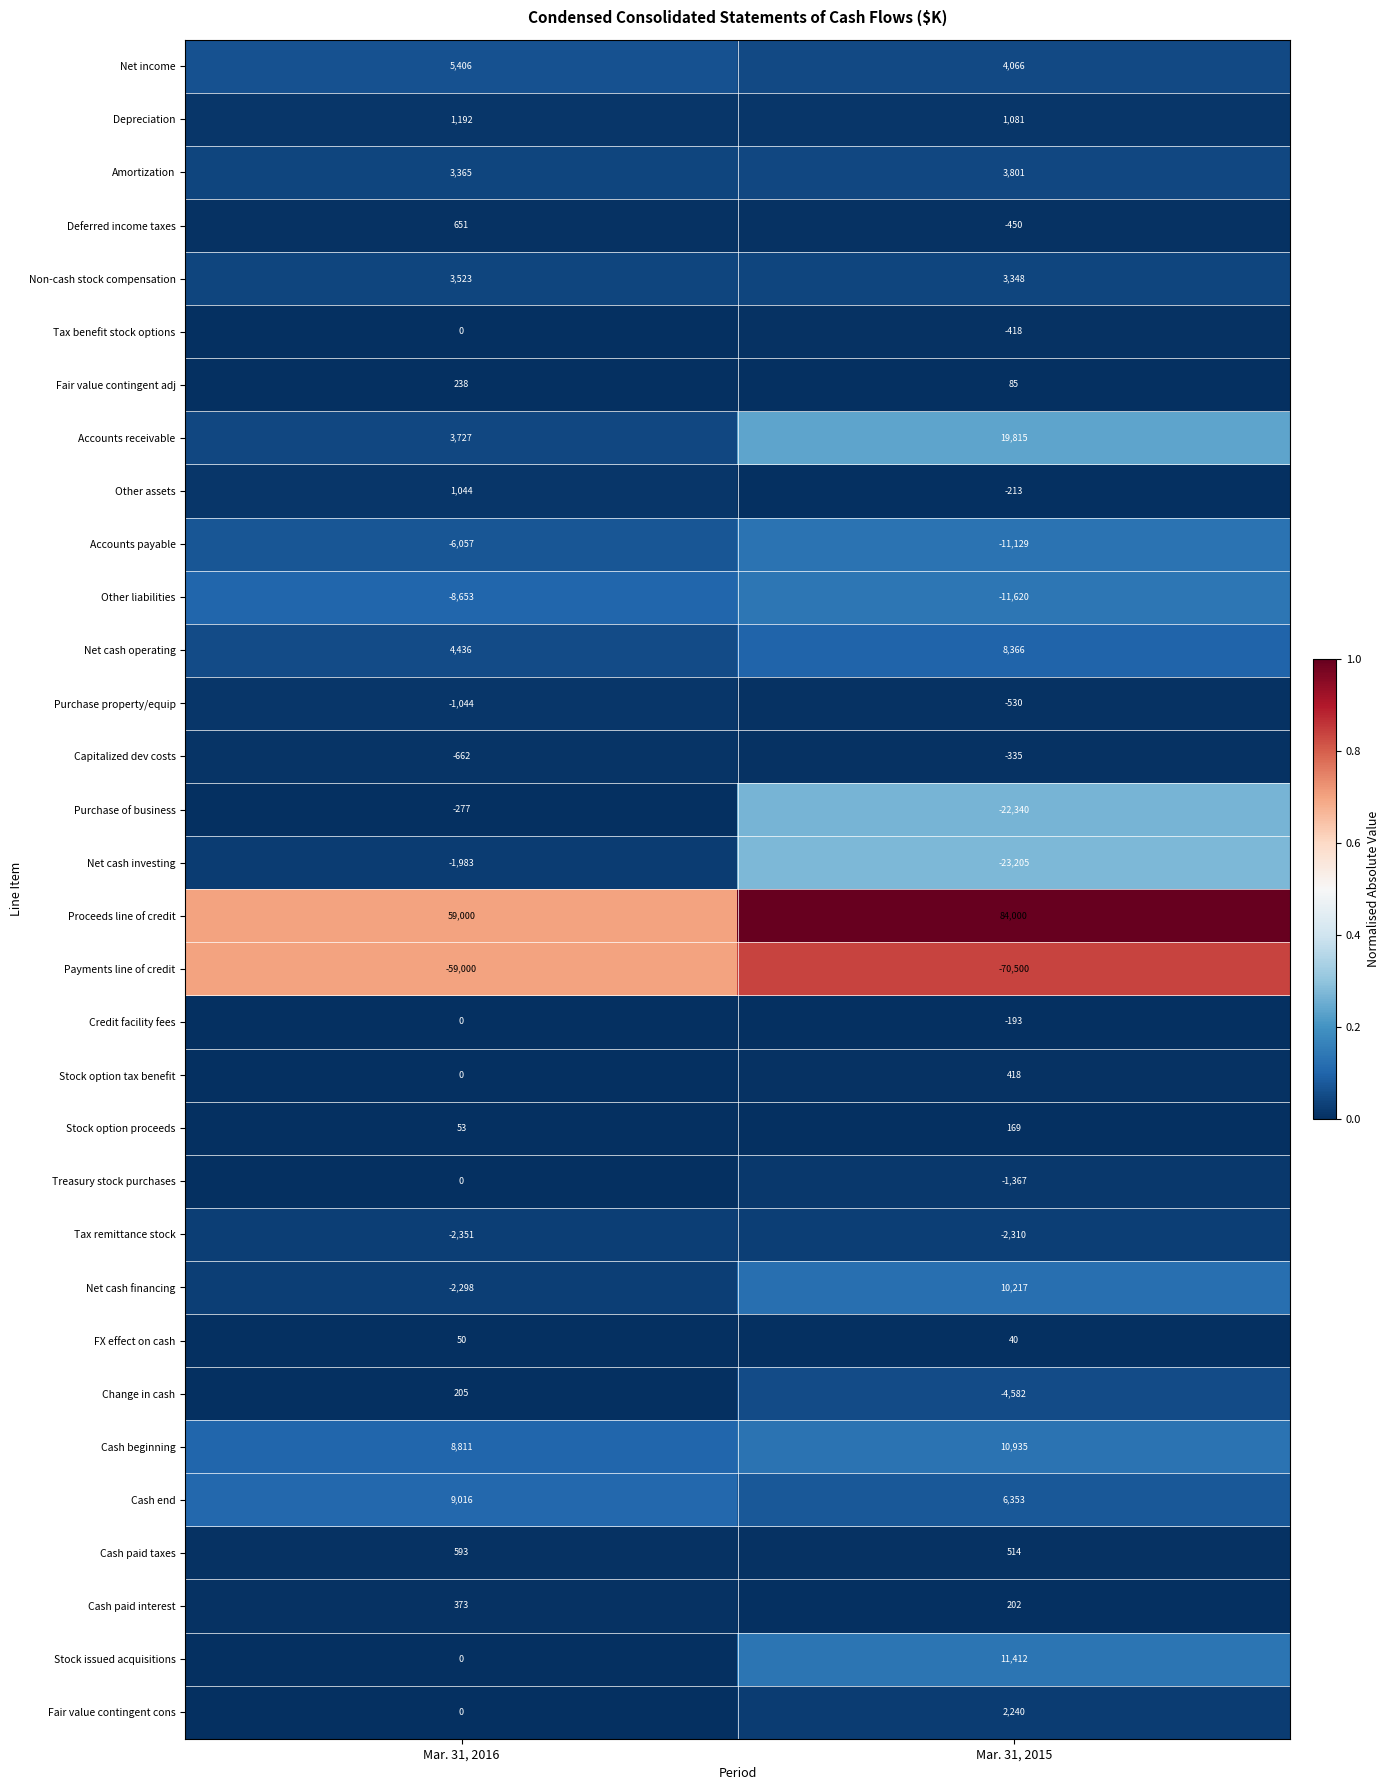

Which series changed the most between Mar. 31, 2016 and Mar. 31, 2015?

Proceeds line of credit